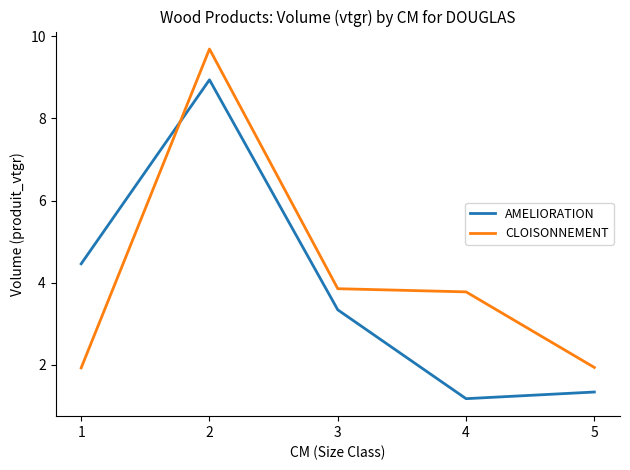

Does the chart display data point markers on the line(s)?

No